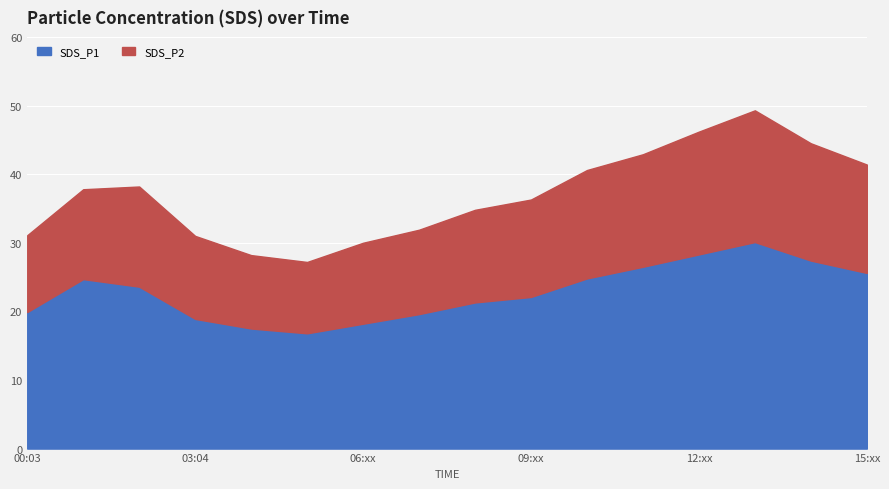

Which category has the highest value across all series?

13:03